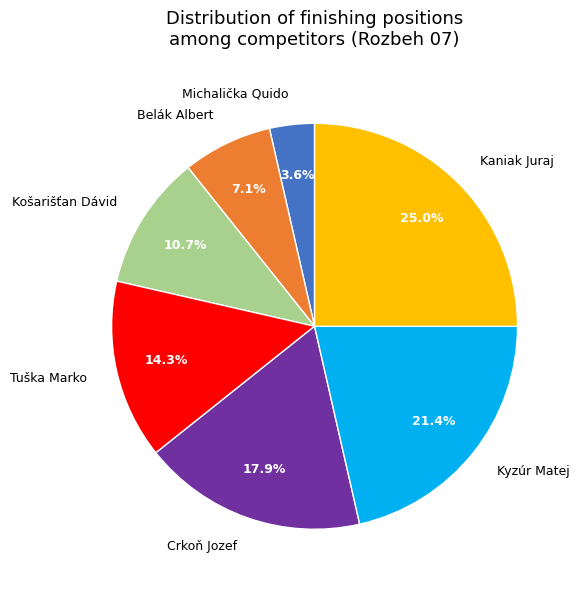

What portion of the pie excludes Belák Albert?

92.9%